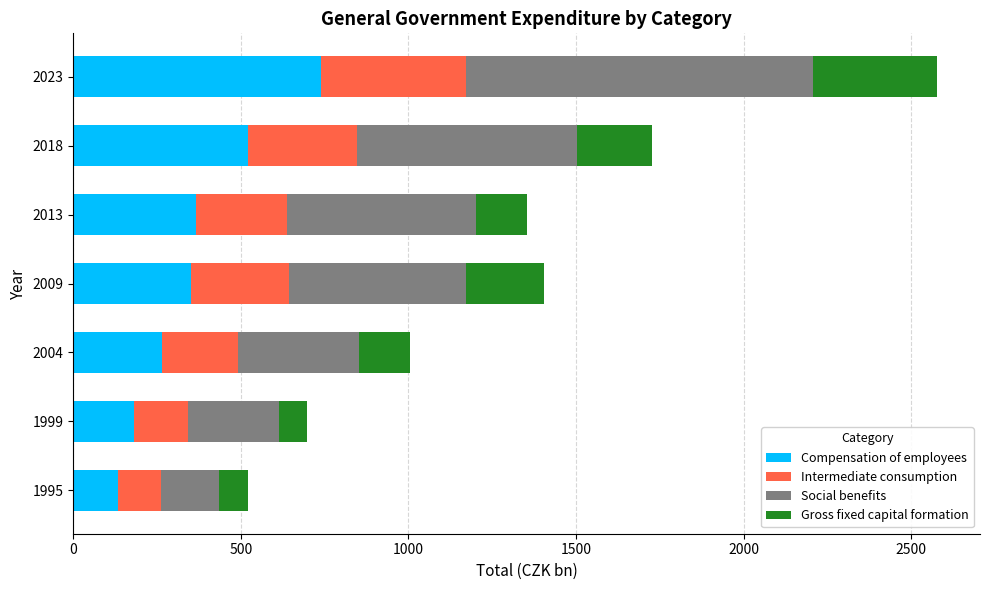

True or false: Compensation of employees has a value of 134.1 at 1995.

True